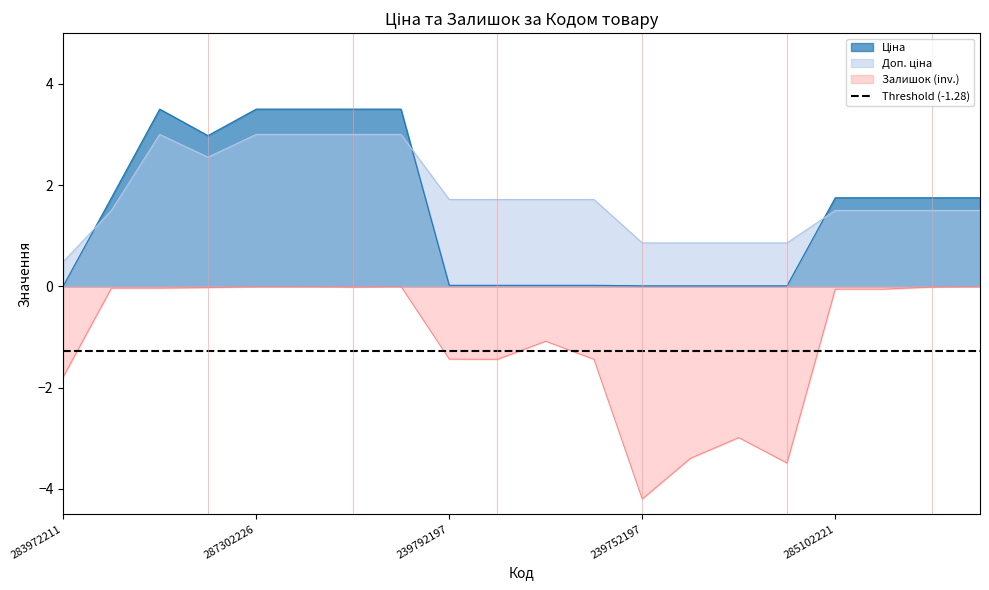

At which label does Залишок (inv.) reach its minimum?

239752197